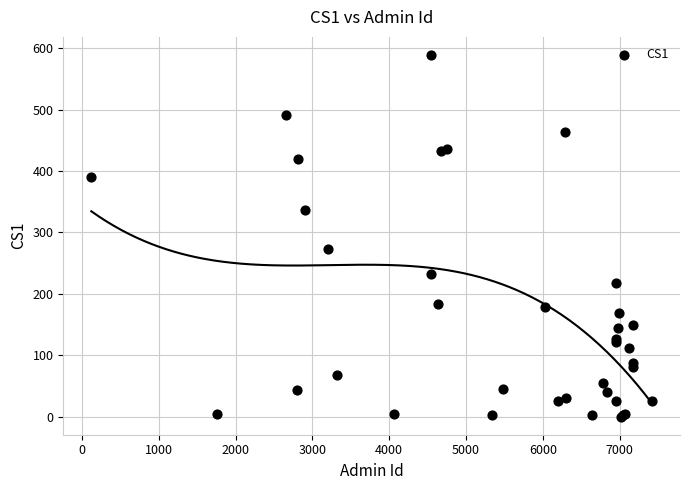

What Y value in the scatter plot is closest to 294?

273